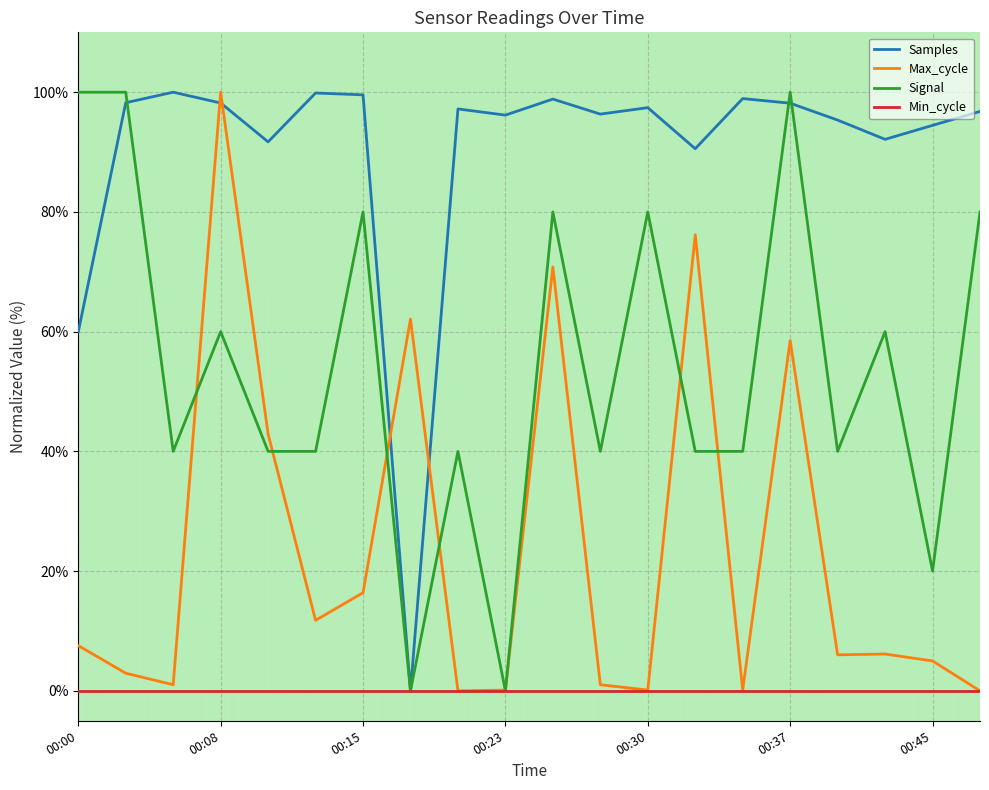

Which series has the largest total across all categories?

Samples